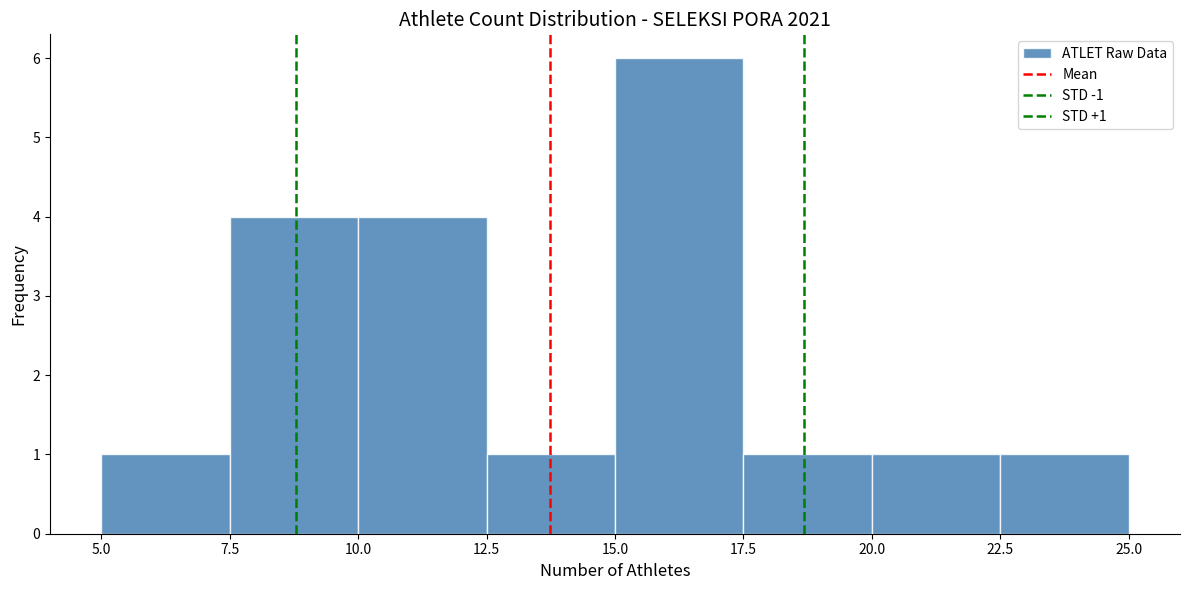

Which range on the x-axis has the tallest bar?

15.0 to 17.5